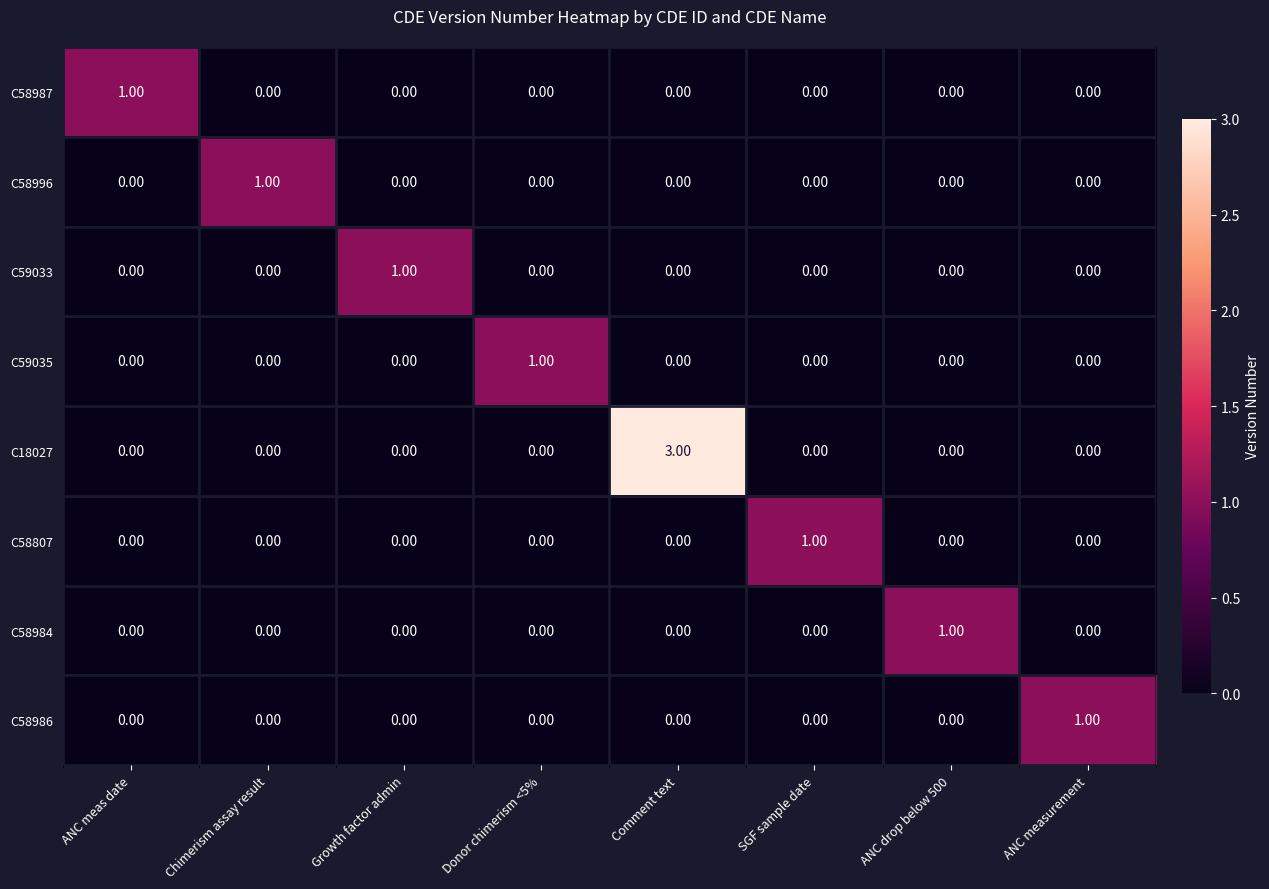

At which category is the sum across all series the highest?

Comment text